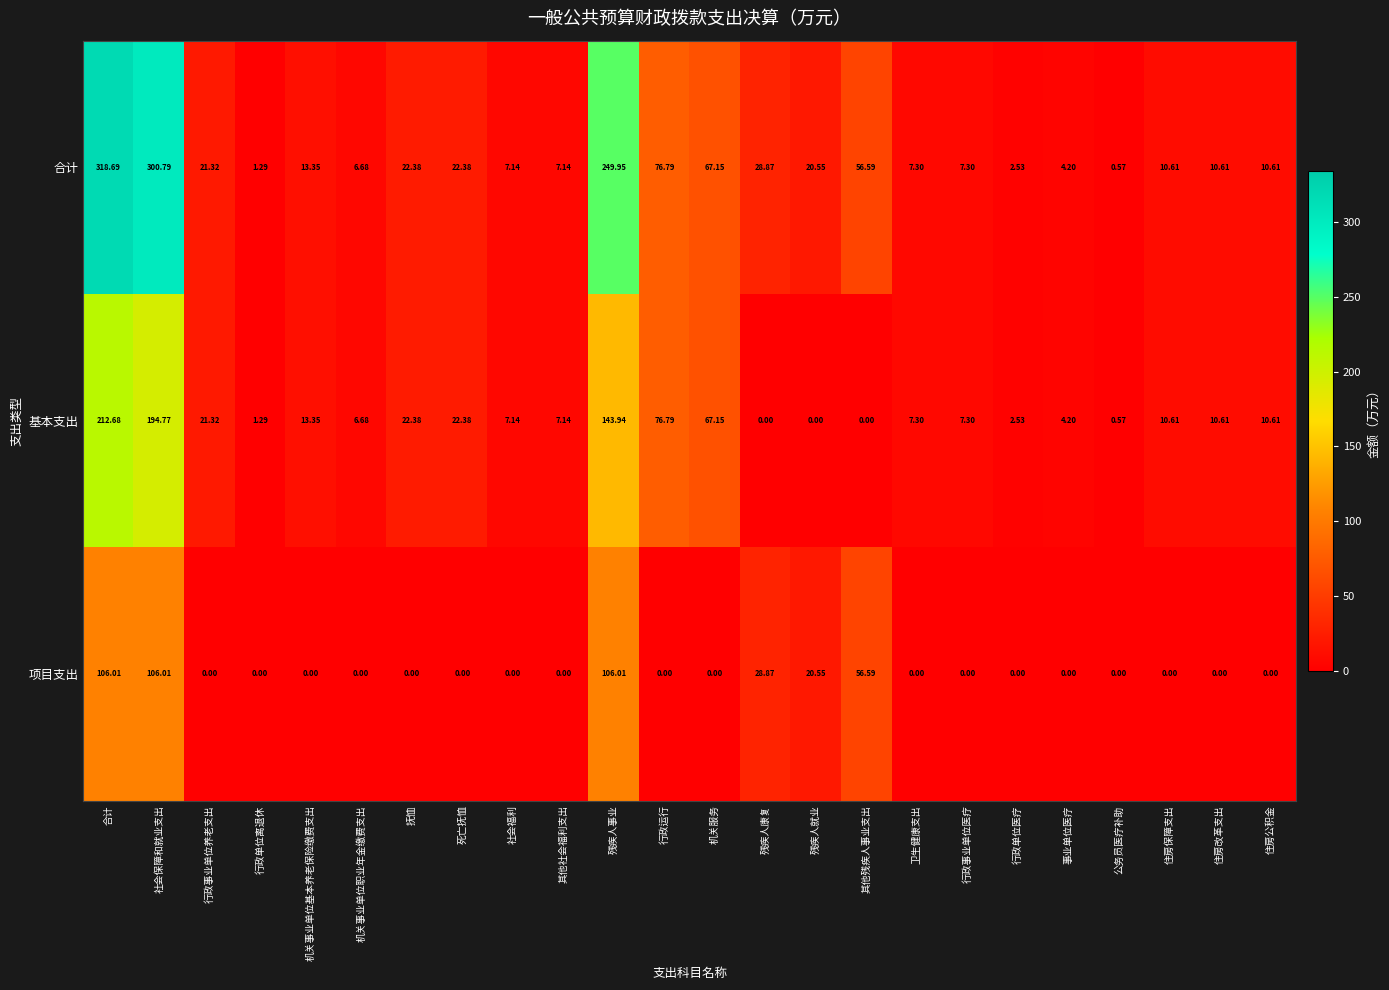

Which label corresponds to the largest value in the chart?

合计